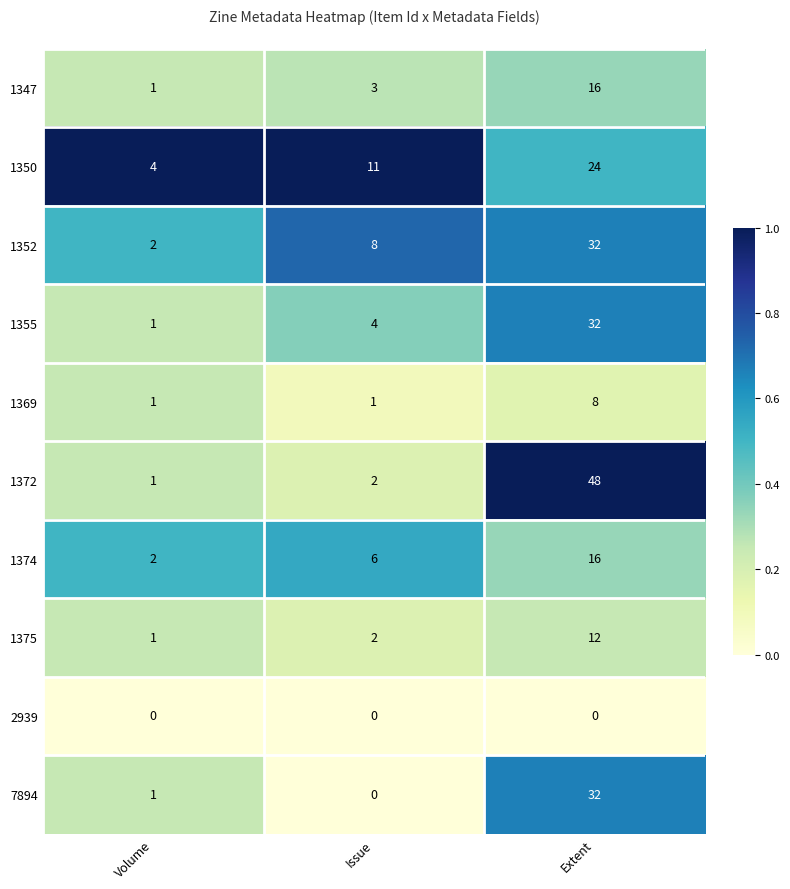

Reading left to right, extract all data points from this chart.

1347: 1	3	16
1350: 4	11	24
1352: 2	8	32
1355: 1	4	32
1369: 1	1	8
1372: 1	2	48
1374: 2	6	16
1375: 1	2	12
2939: 0	0	0
7894: 1	0	32